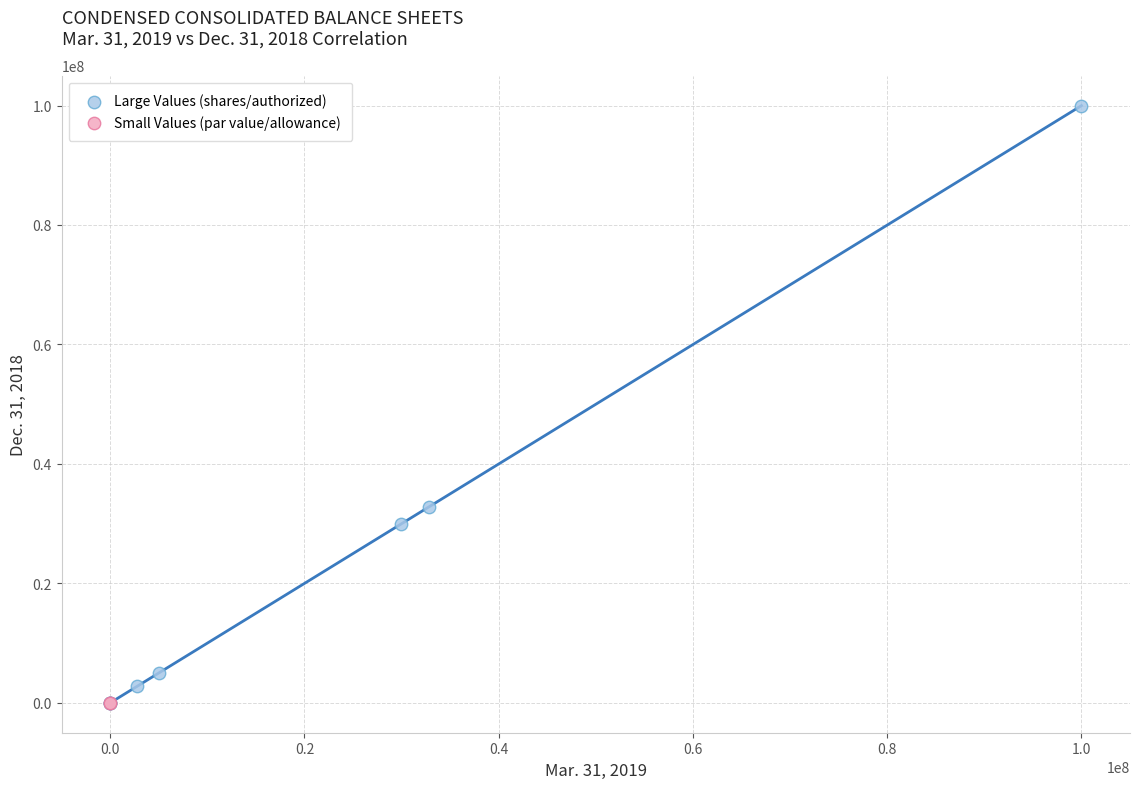

Which series has the widest spread of Y values?

Large Values (shares/authorized)